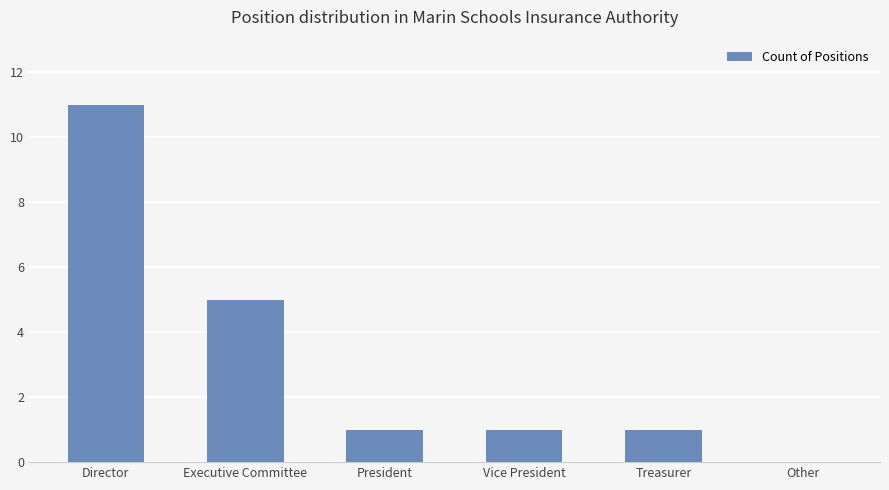

True or false: the data shows 11 at Director.

True